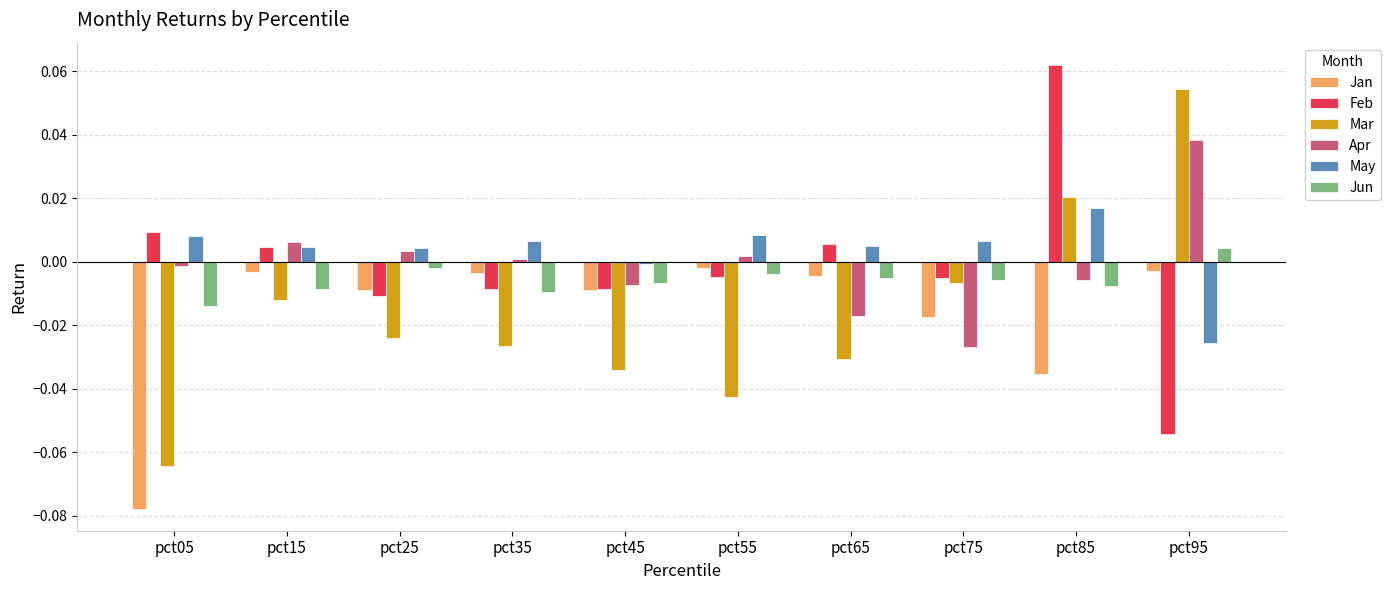

Which series has the largest total across all categories?

May